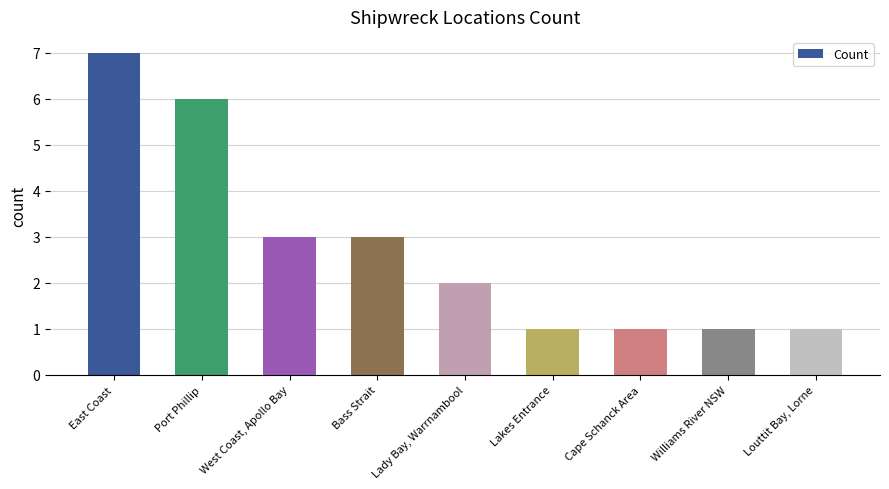

What is the label of the 1st bar from the left?

East Coast